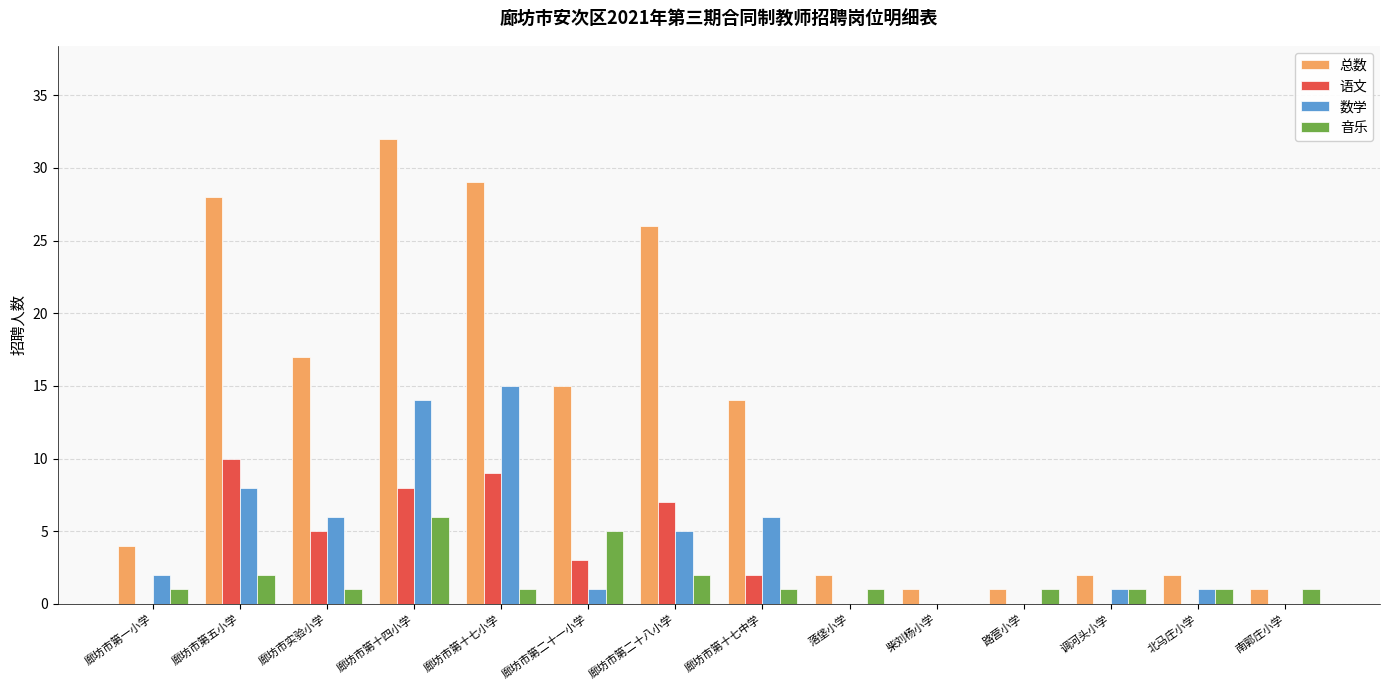

Reading right to left, transcribe all the data shown in this chart.

总数: 1	2	2	1	1	2	14	26	15	29	32	17	28	4
语文: 0	0	0	0	0	0	2	7	3	9	8	5	10	0
数学: 0	1	1	0	0	0	6	5	1	15	14	6	8	2
音乐: 1	1	1	1	0	1	1	2	5	1	6	1	2	1